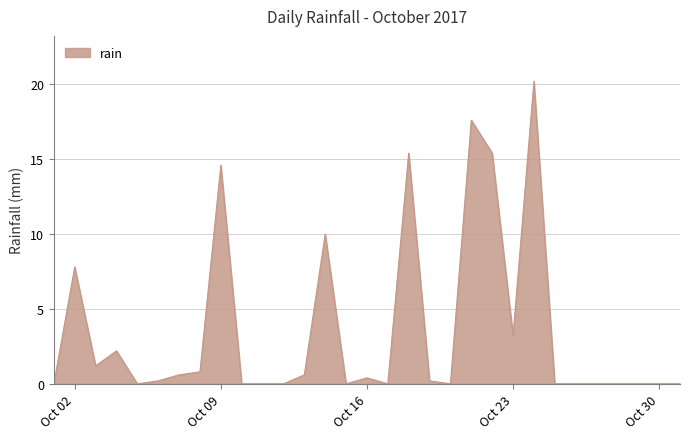

What is the difference between the second highest and second lowest values?

17.6